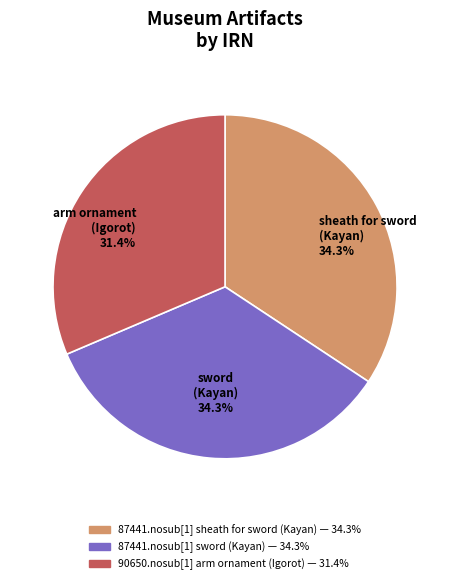

Combined, what portion of the pie is 87441.nosub[1] sheath for sword (Kayan) and 90650.nosub[1] arm ornament (Igorot)?

65.7%